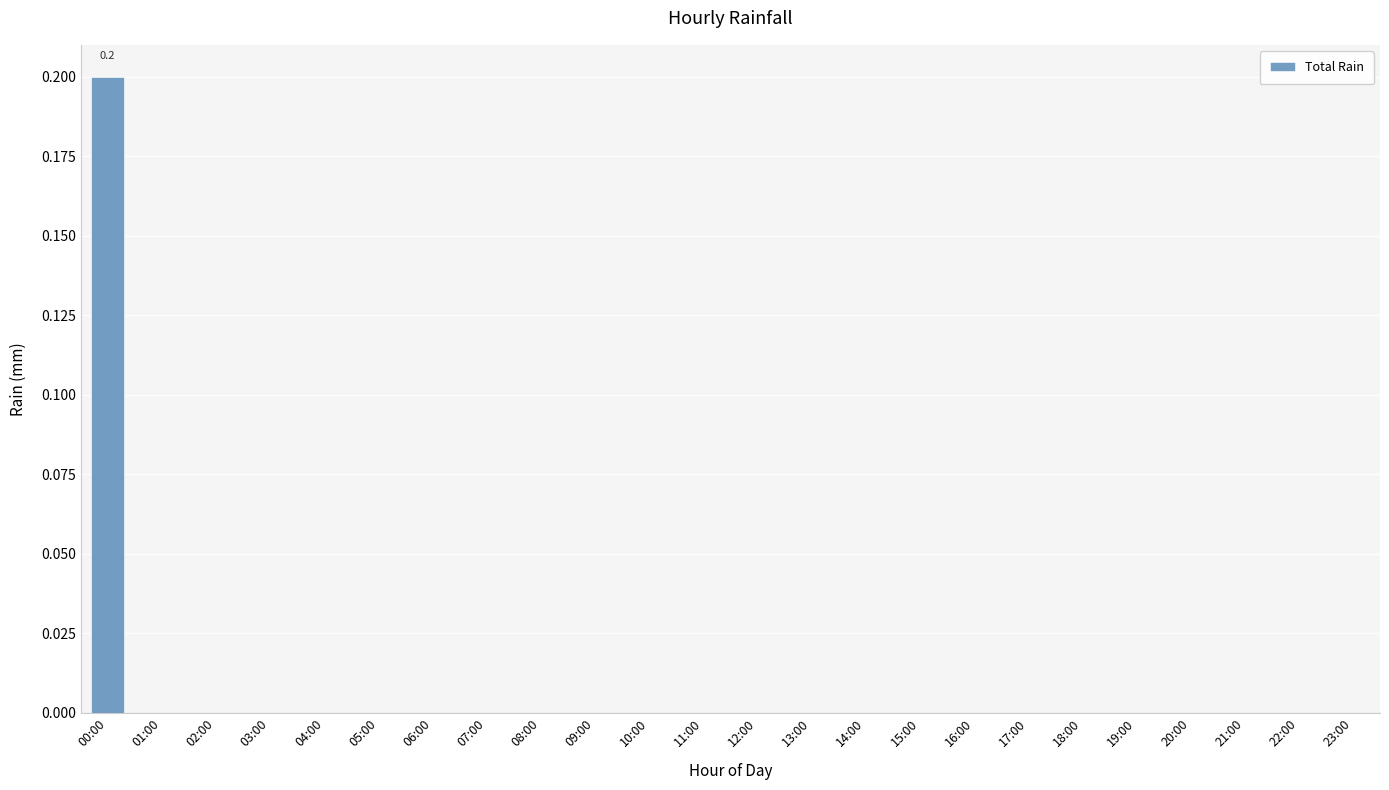

Which label corresponds to the largest value in the chart?

00:00